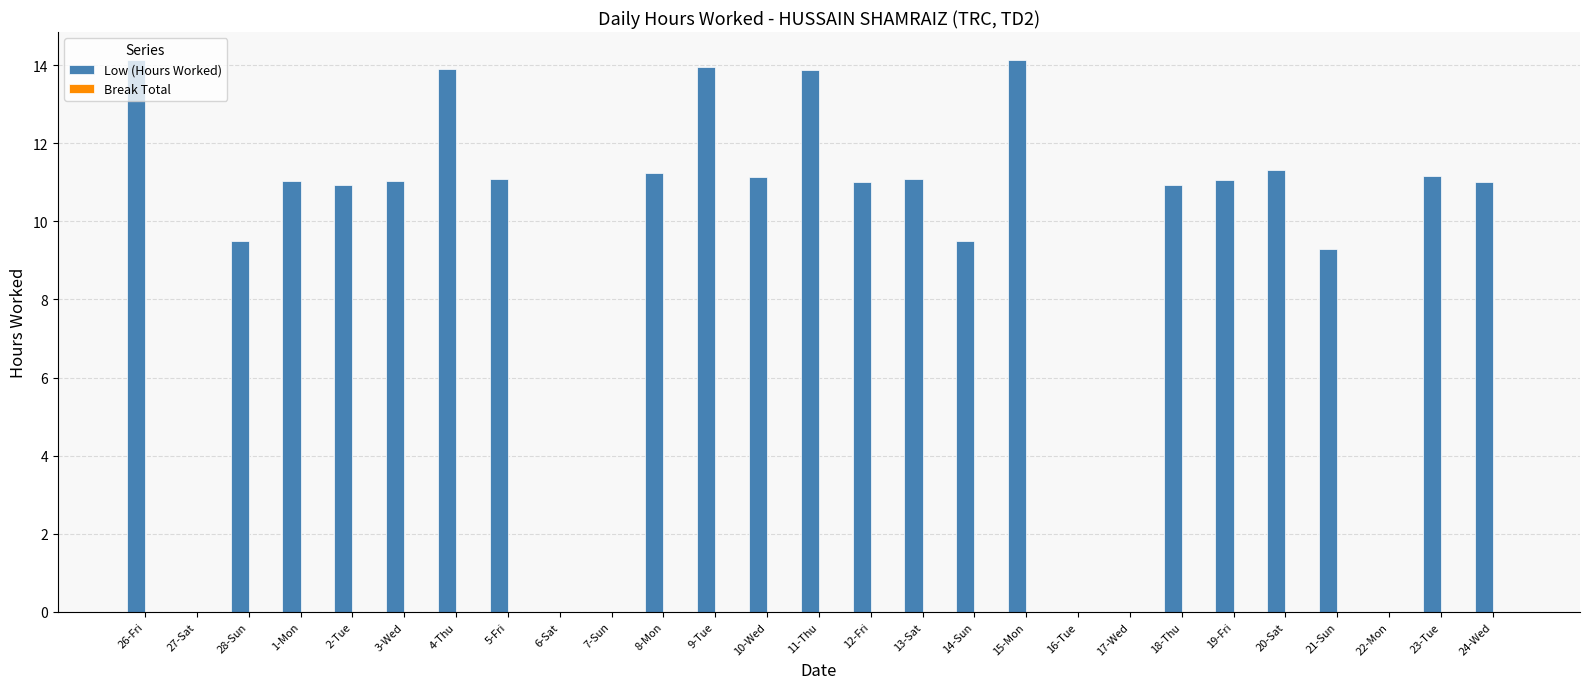

What is the sum of the values at 13-Sat and 27-Sat?

11.1